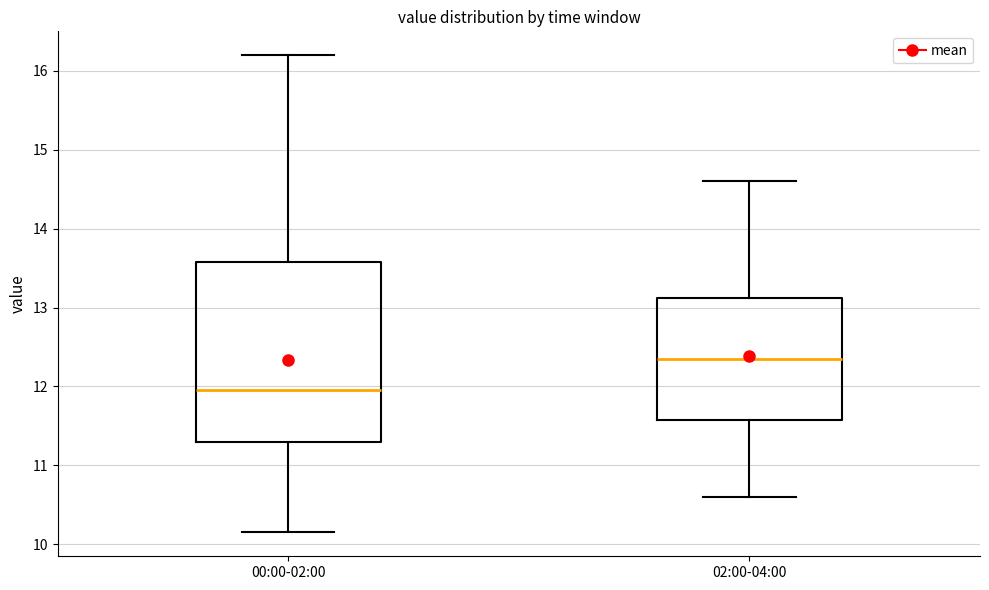

Reading left to right, transcribe this box plot: for each box, give where its median line is, the range the box spans, and where its two whiskers end, as read against the y-axis. The values are not printed on the chart, so give them approximately, as read against the axis.

00:00-02:00: median 12.0, box 11.3 to 13.6, whiskers 10.2 to 16.2
02:00-04:00: median 12.4, box 11.6 to 13.1, whiskers 10.6 to 14.6